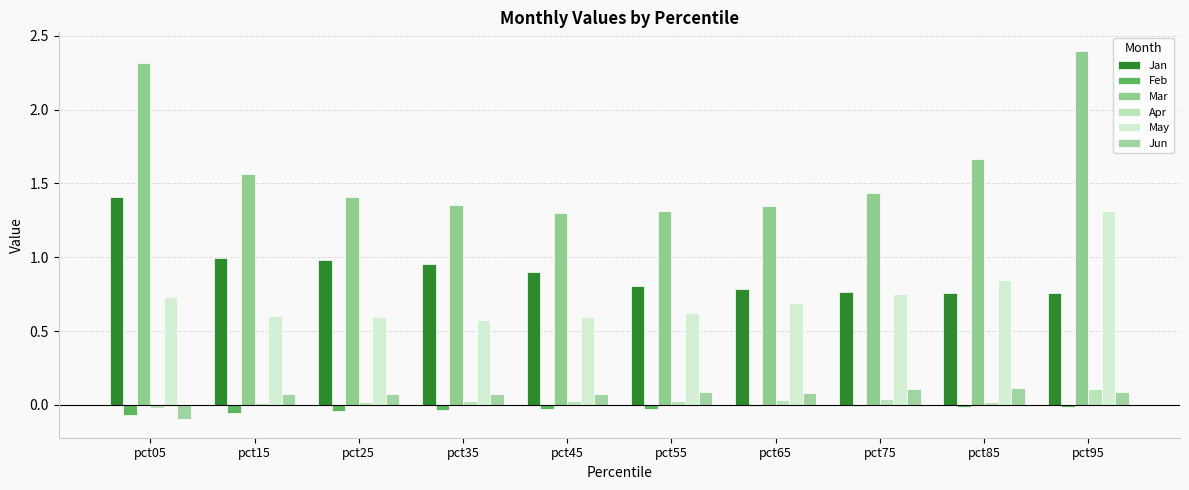

How many data points in Jun are above 0?

9